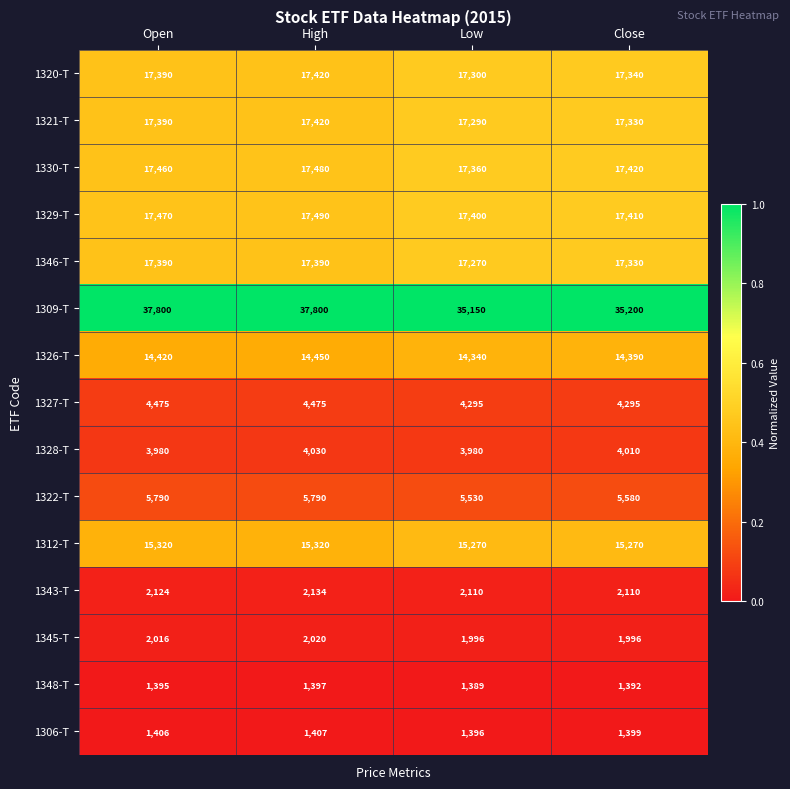

Which series has the largest range (max minus min)?

1309-T